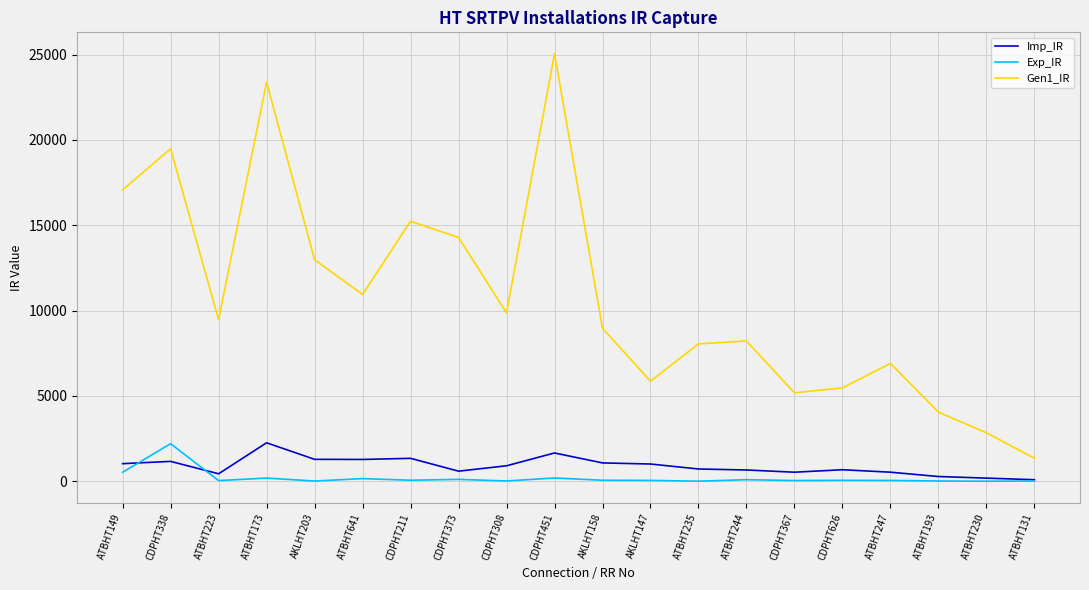

At how many categories does at least one series exceed 15110?

5